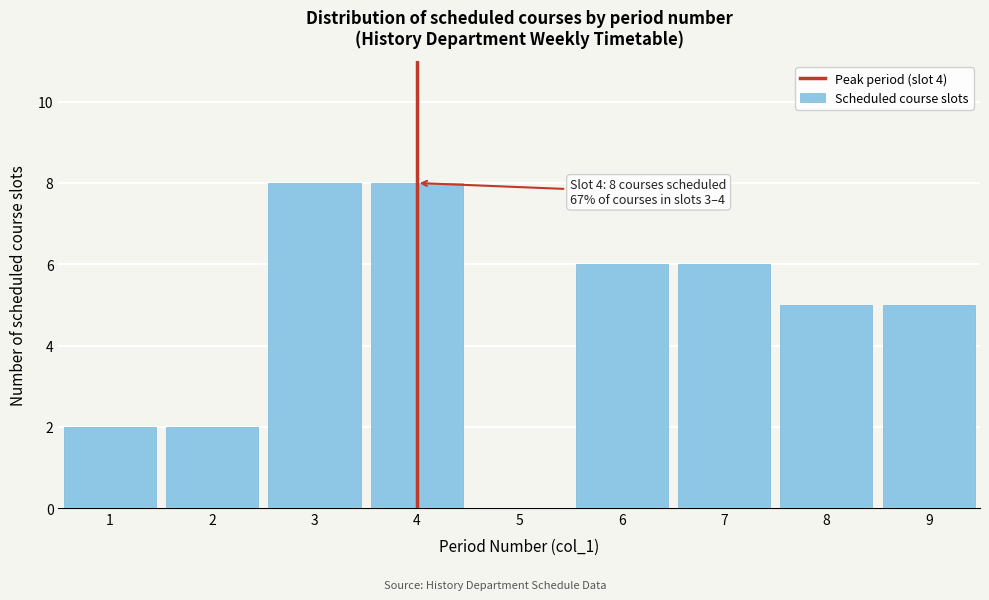

Reading right to left, transcribe all the data shown in this chart.

9=5	8=5	7=6	6=6	5=0	4=8	3=8	2=2	1=2